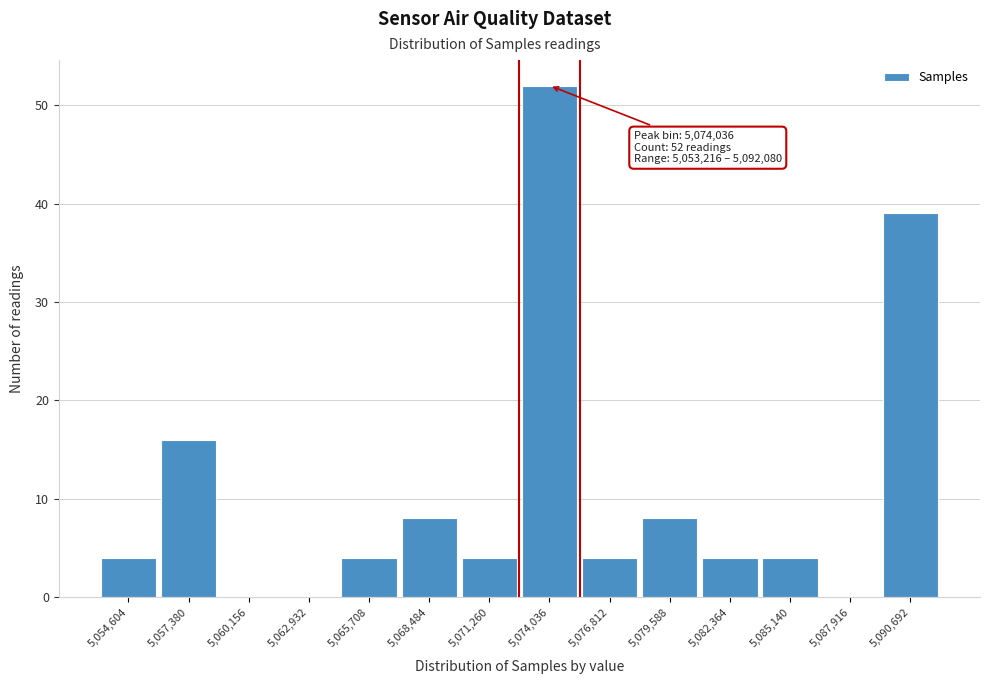

Which range on the x-axis has the tallest bar?

5072500 to 5075500